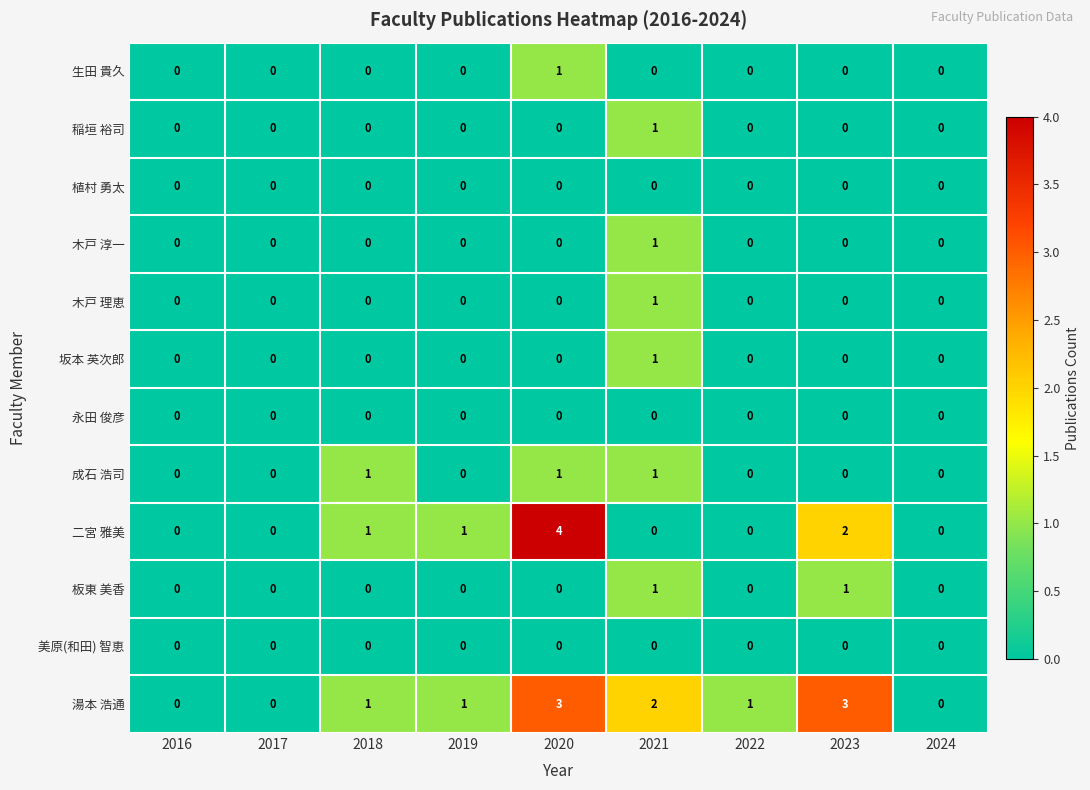

At which category is the sum across all series the highest?

2020